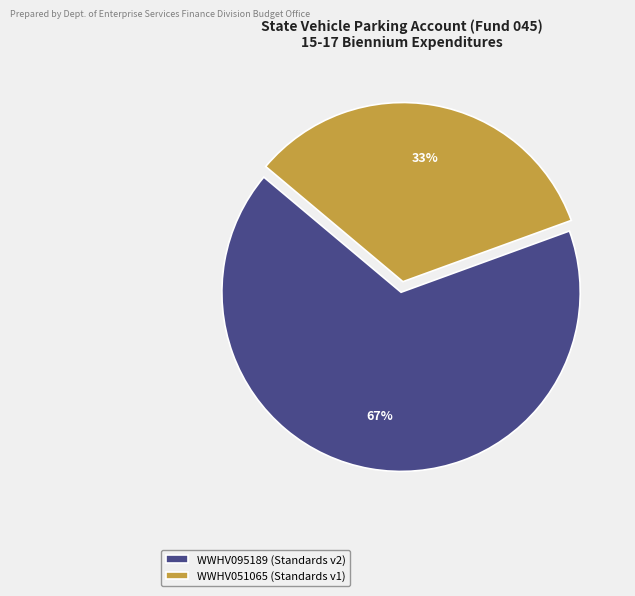

To the nearest percent, what portion does WWHV051065 represent?

33%